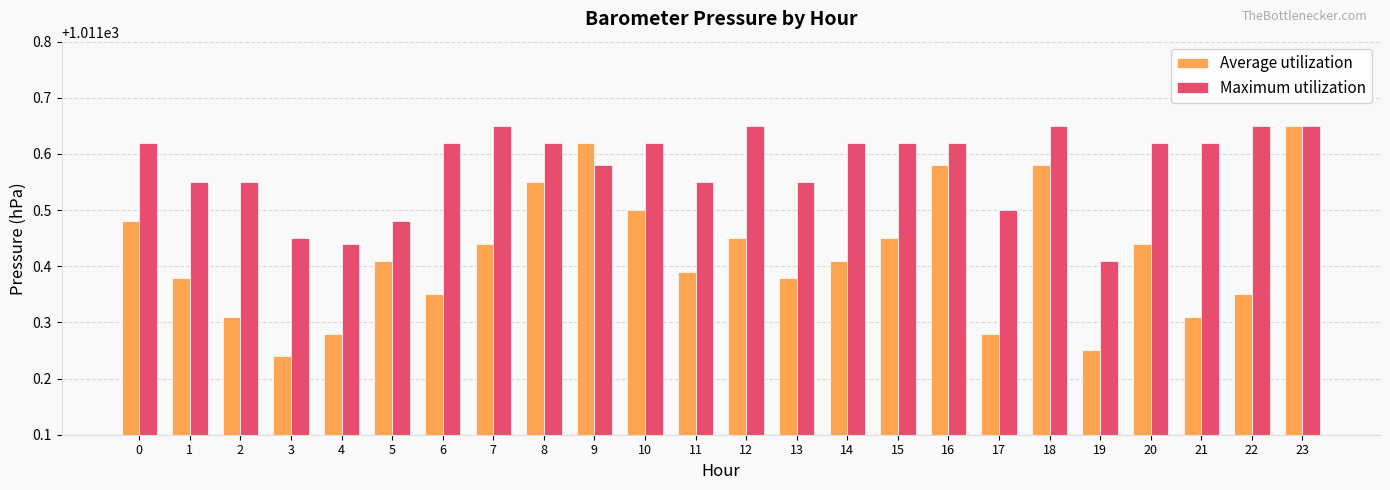

How many Maximum utilization values are between 1011 and 1012?

24